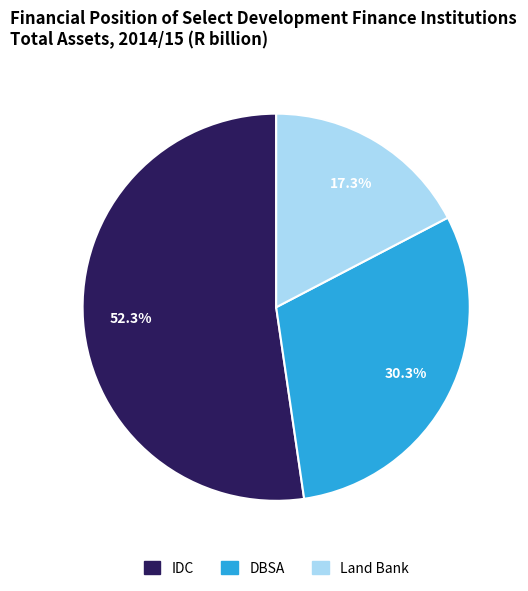

Is it true that IDC is 37% of the pie?

False